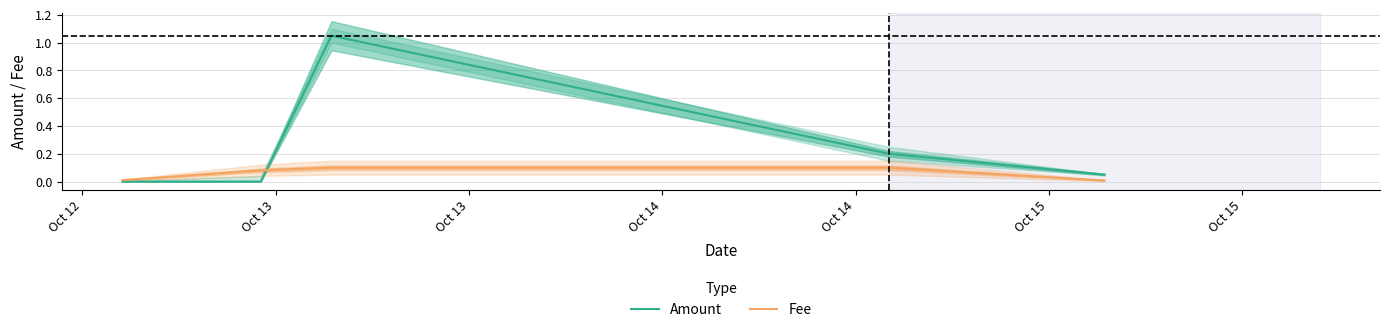

How many lines are shown in the chart?

2